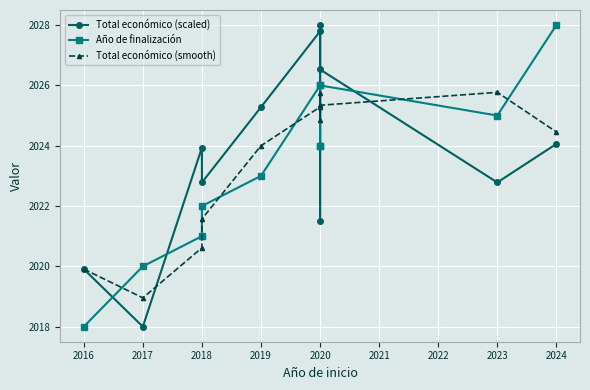

At which label does Año de finalización first exceed 2024?

2020